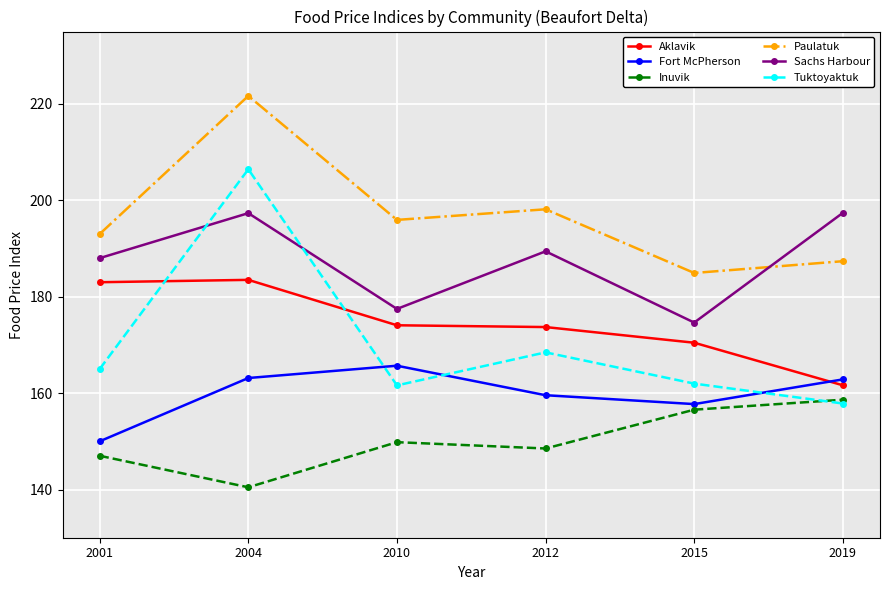

List the series in order of their peak value, highest first.

Paulatuk, Tuktoyaktuk, Sachs Harbour, Aklavik, Fort McPherson, Inuvik